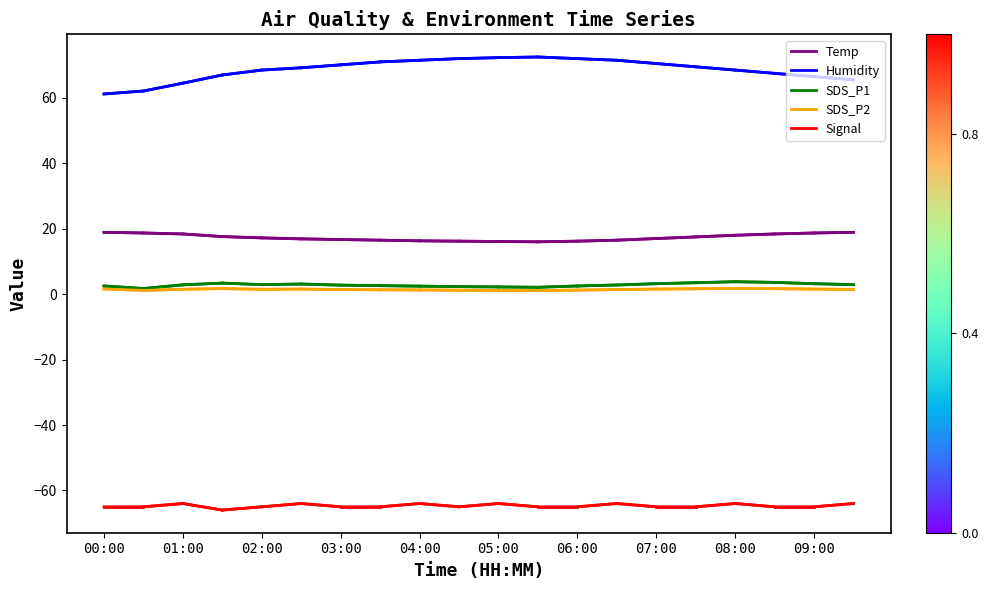

Which series has the largest range (max minus min)?

Humidity